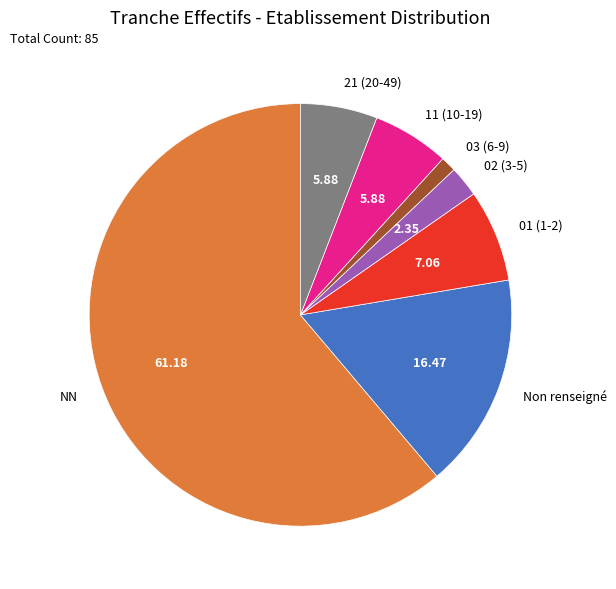

Between NN and 03 (6-9), which is larger?

NN